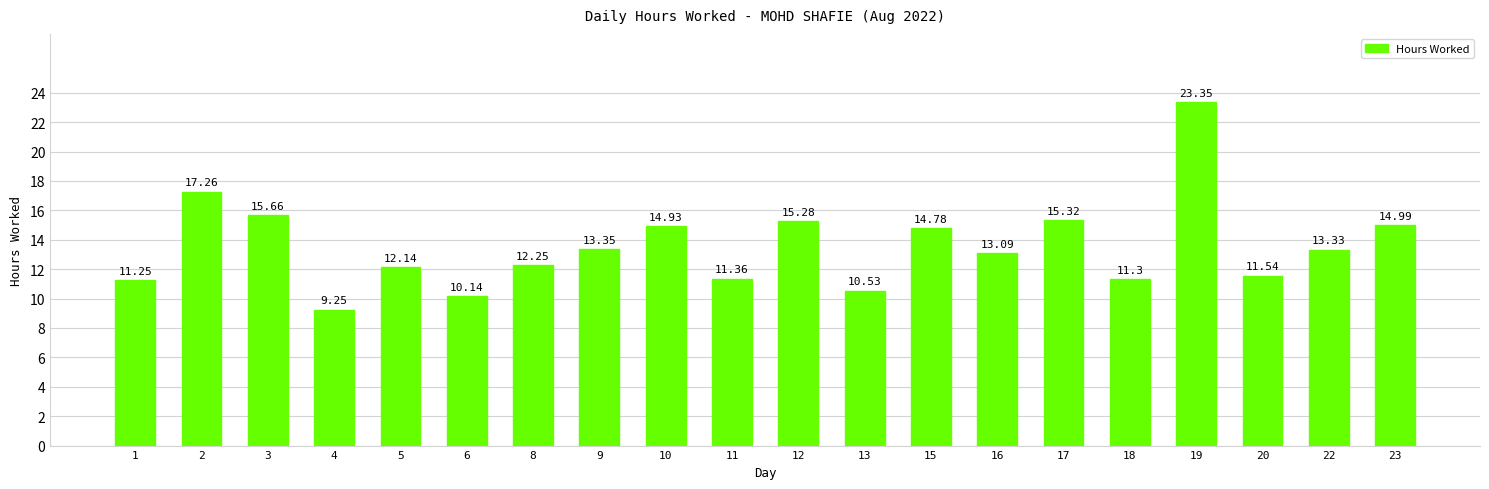

What is the greatest value displayed?

23.4